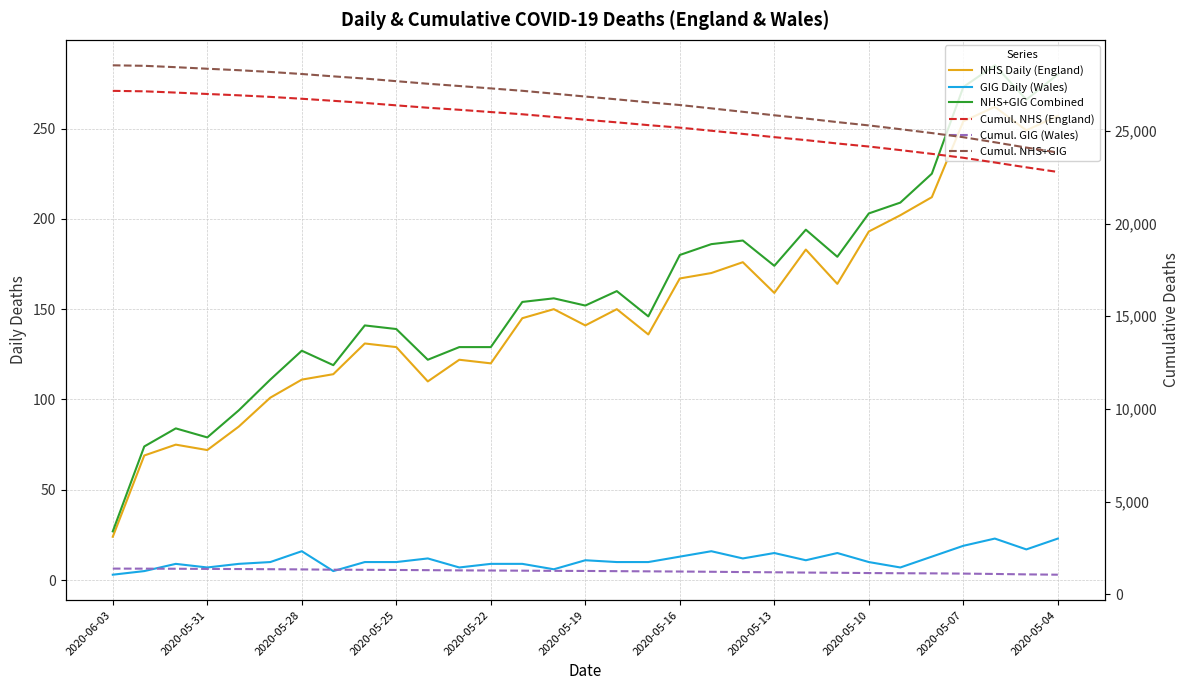

List the series in order of their peak value, lowest first.

GIG Daily (Wales), NHS Daily (England), NHS+GIG Combined, Cumul. GIG (Wales), Cumul. NHS (England), Cumul. NHS+GIG